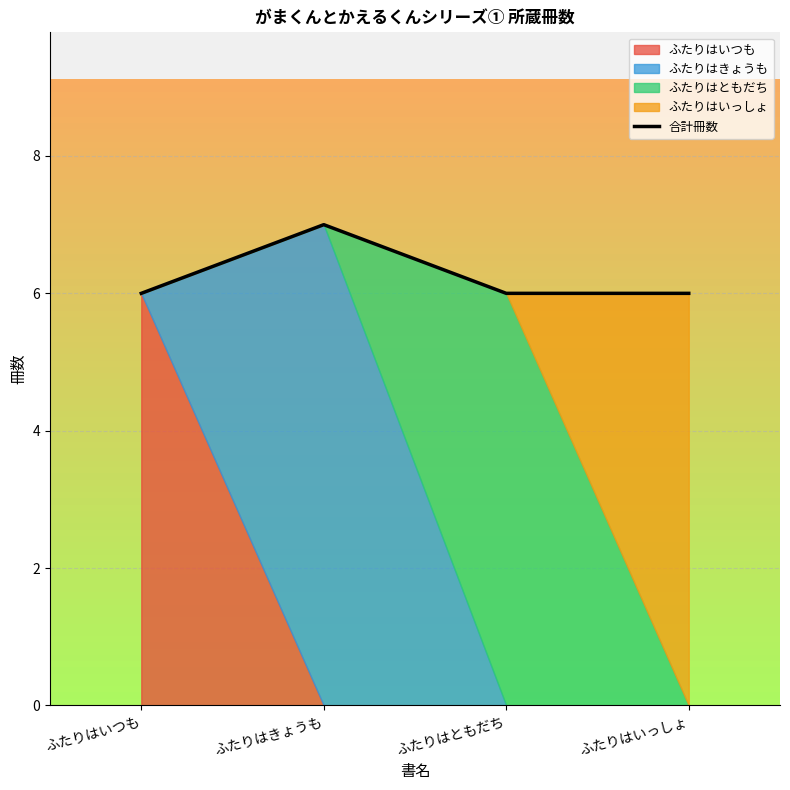

What is the label of the 2nd point from the right?

ふたりはともだち